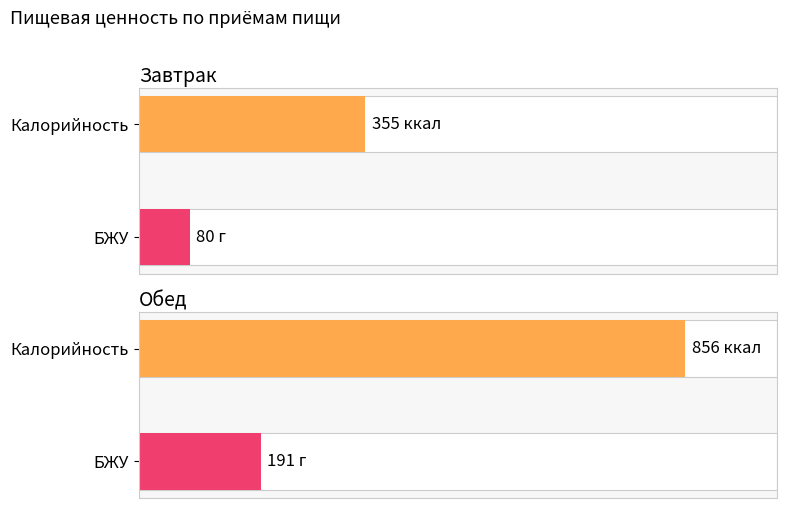

Between Завтрак and Обед, which is larger?

Обед